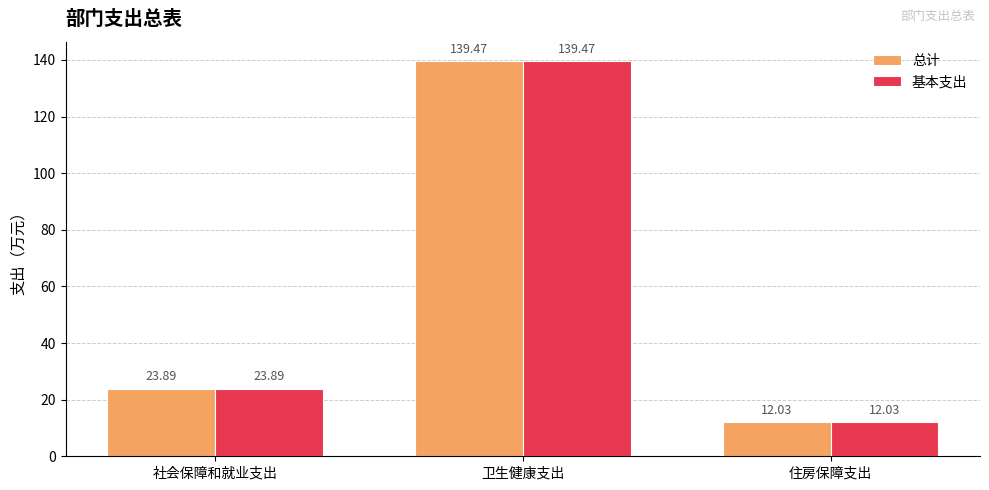

What is the total value across all series at 卫生健康支出?

278.9